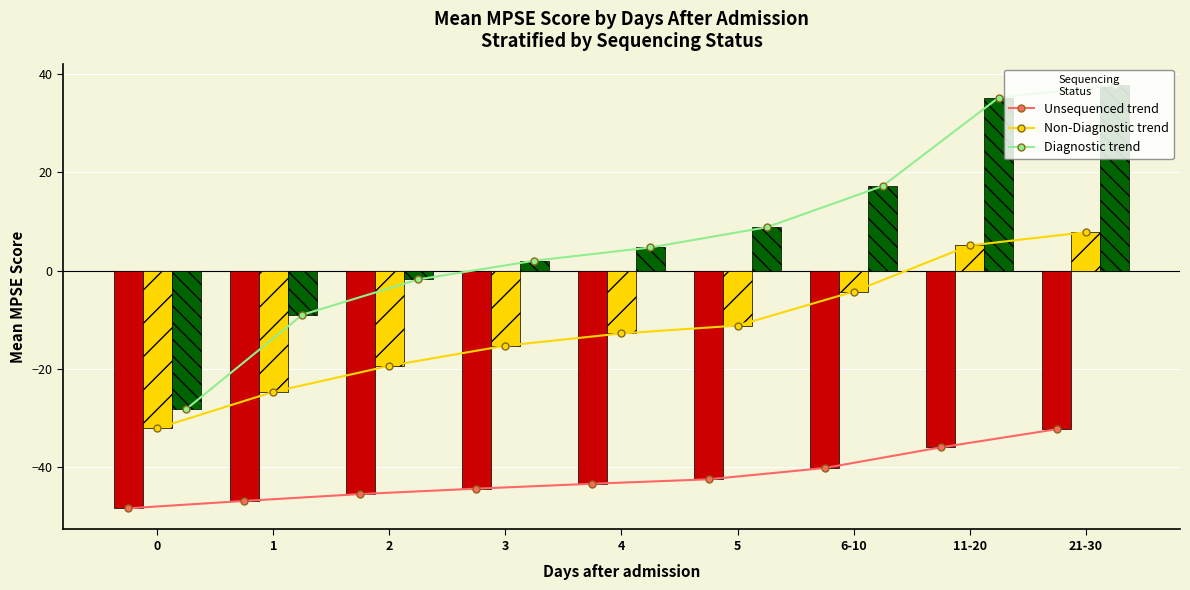

What is the greatest value displayed?

37.8